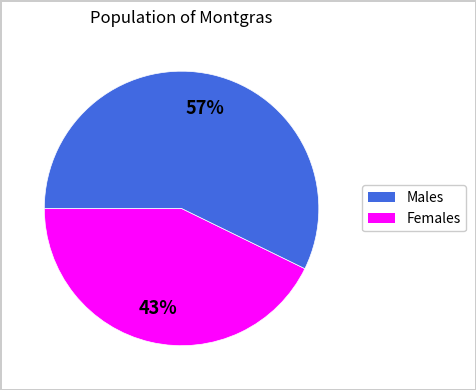

Count the number of slices in the pie.

2